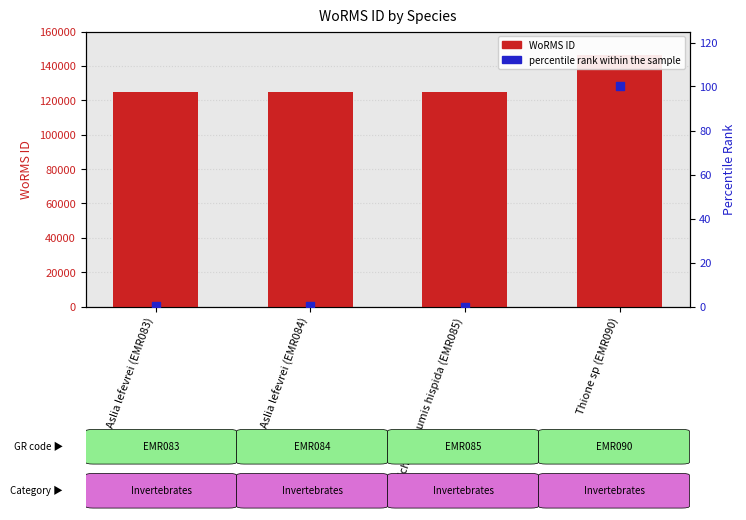

At which category is the sum across all series the highest?

Thione sp (EMR090)